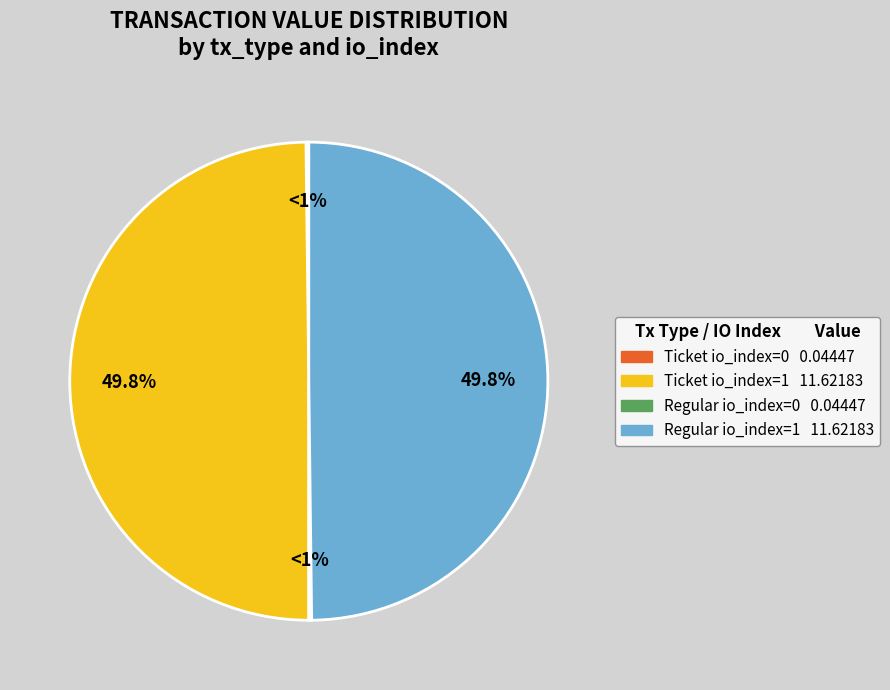

Which category has the smallest portion of the pie?

Ticket (index 0)